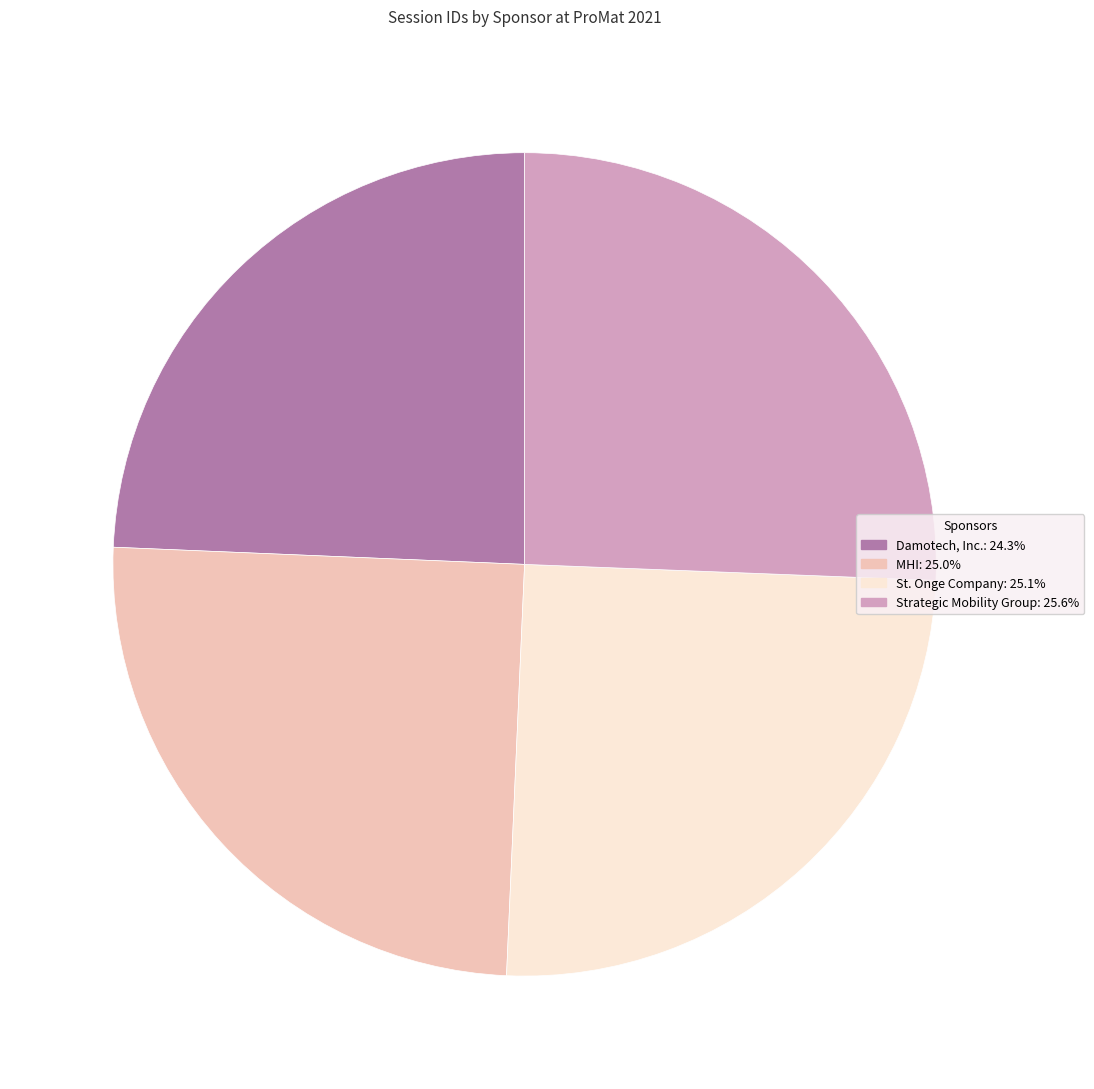

The Strategic Mobility Group slice represents 26% of the pie. True or false?

True